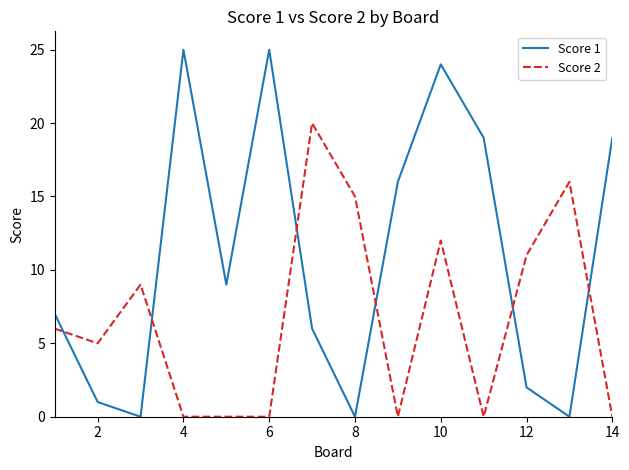

Reading left to right, extract all data points from this chart.

Score 1: 7	1	0	25	9	25	6	0	16	24	19	2	0	19
Score 2: 6	5	9	0	0	0	20	15	0	12	0	11	16	0